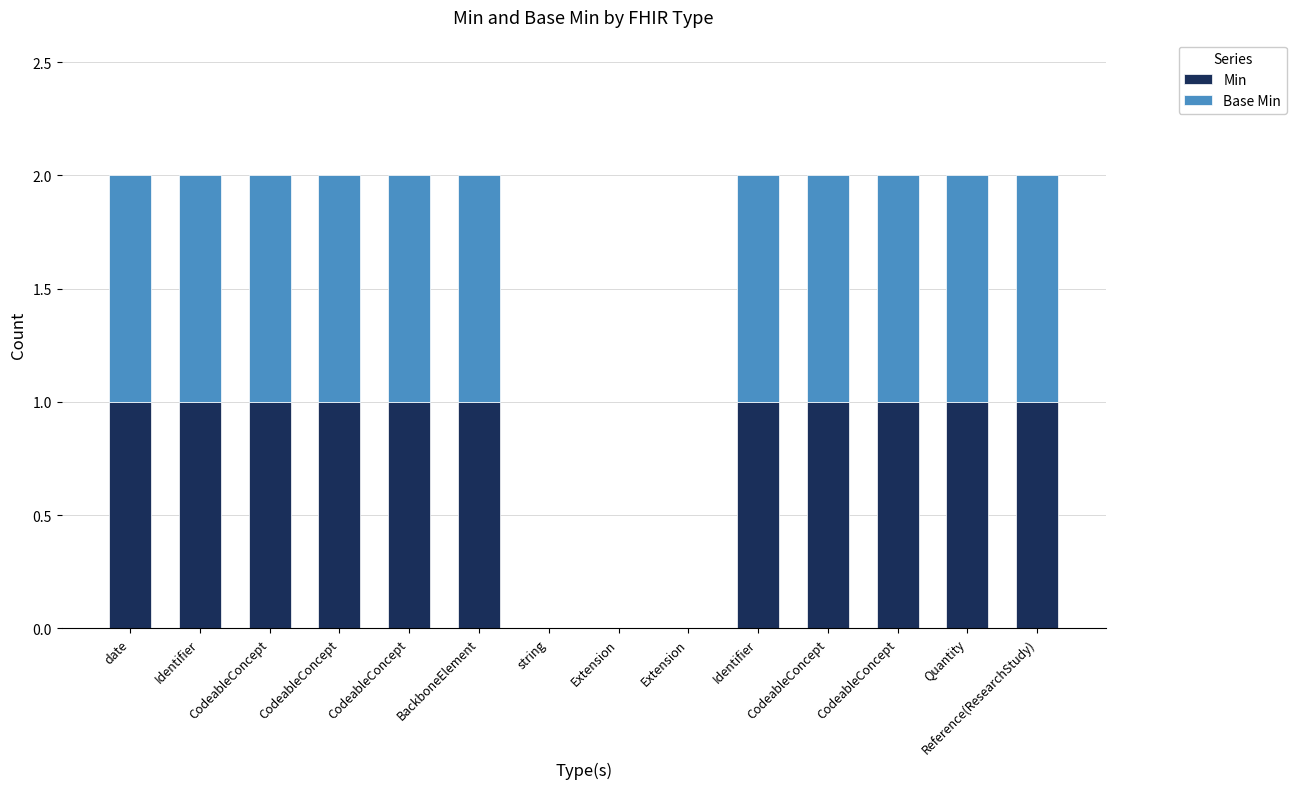

The Min series shows 0 at CodeableConcept. True or false?

False